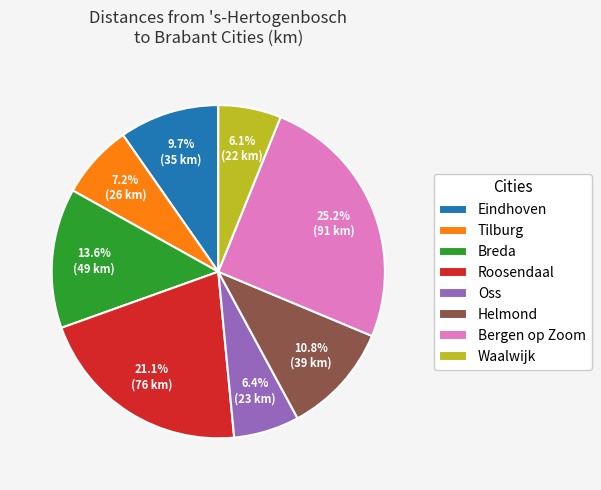

Approximately how many times larger is the value at Oss compared to Eindhoven?

0.7